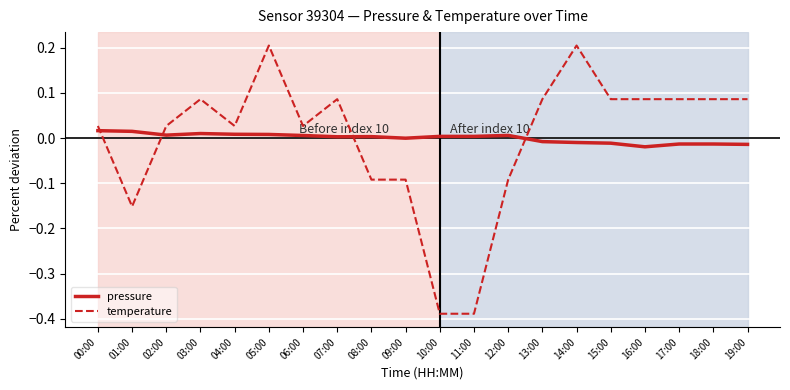

At which label does pressure reach its minimum?

16:00